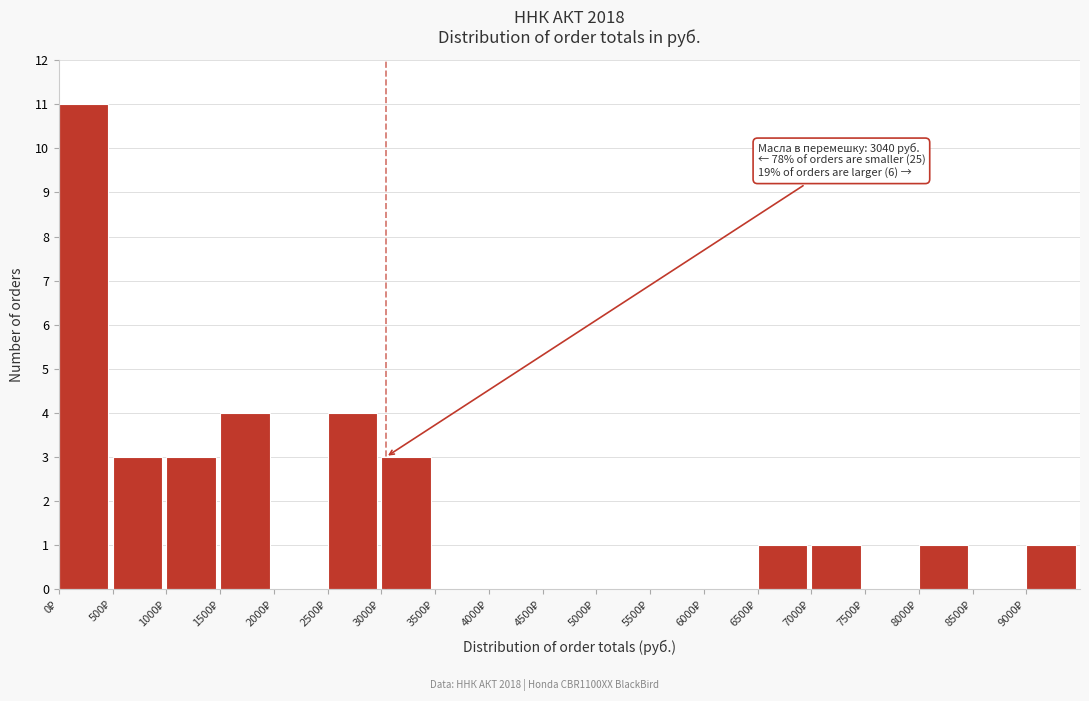

Which range on the x-axis has the tallest bar?

0 to 500